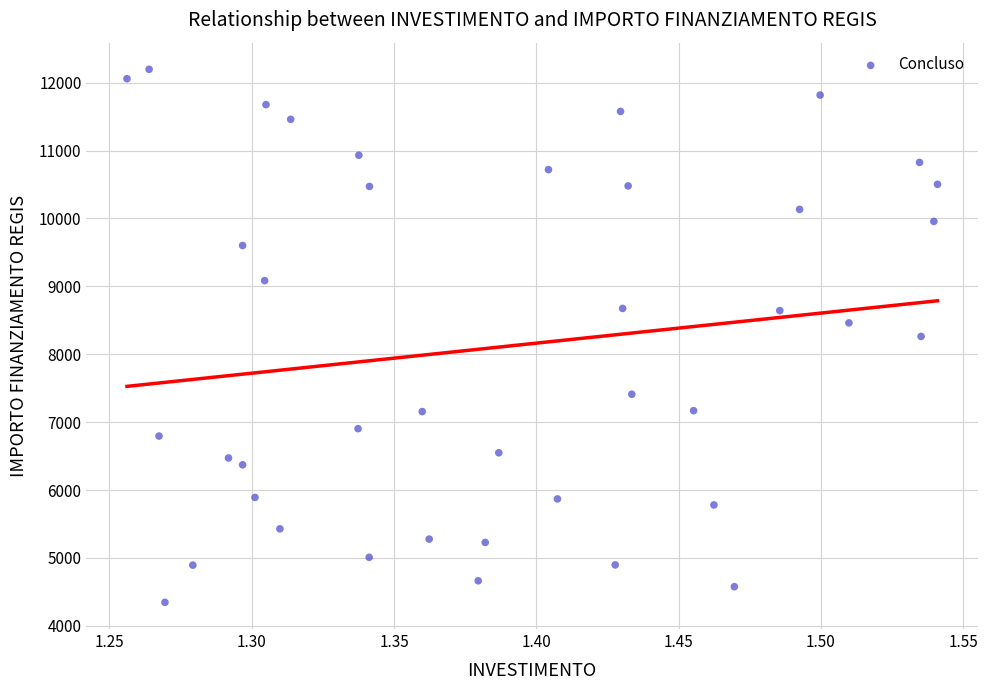

What is the range of Y values (max minus min)?

7850.9